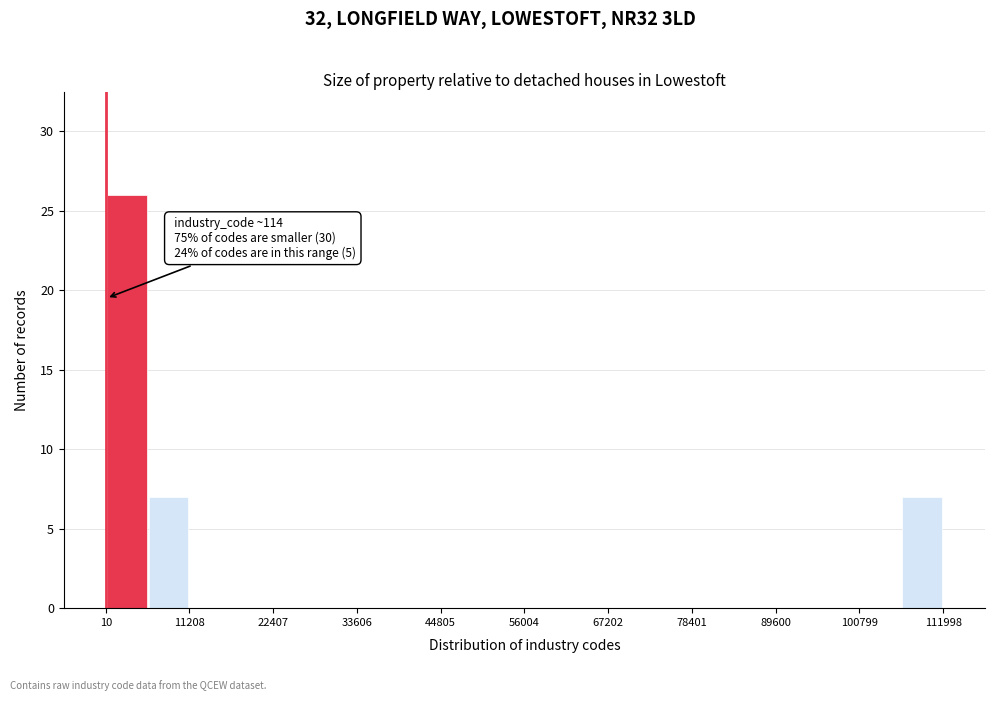

Around what value on the x-axis is the tallest bar? Give the approximate position of its centre, as read against the axis.

2000